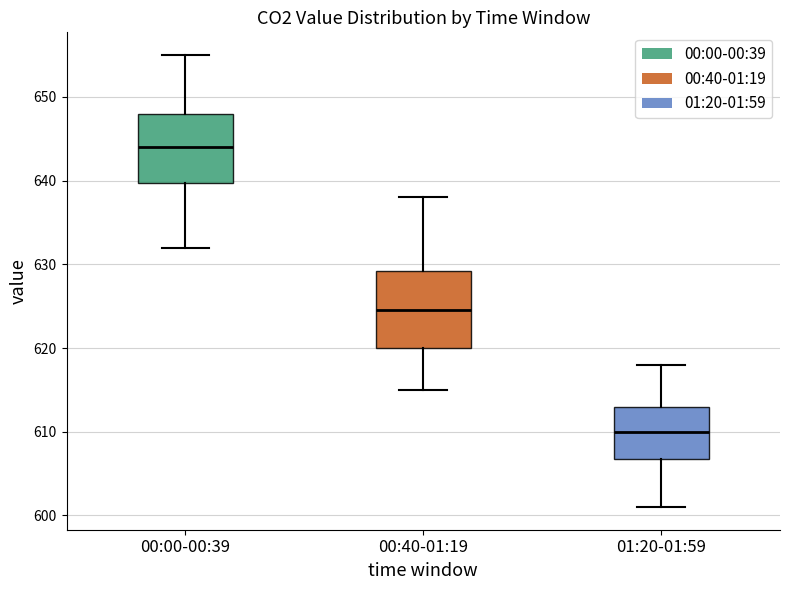

Where does the median line of the box for 00:40-01:19 sit on the y-axis? The values are not printed on the chart, so give them approximately, as read against the axis.

625